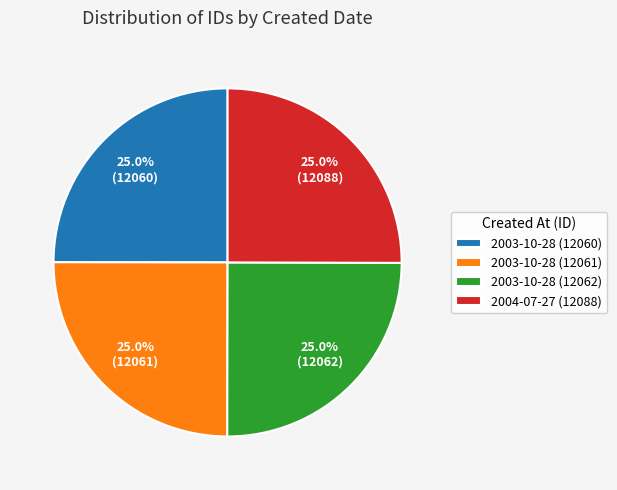

How many segments does this pie chart have?

4